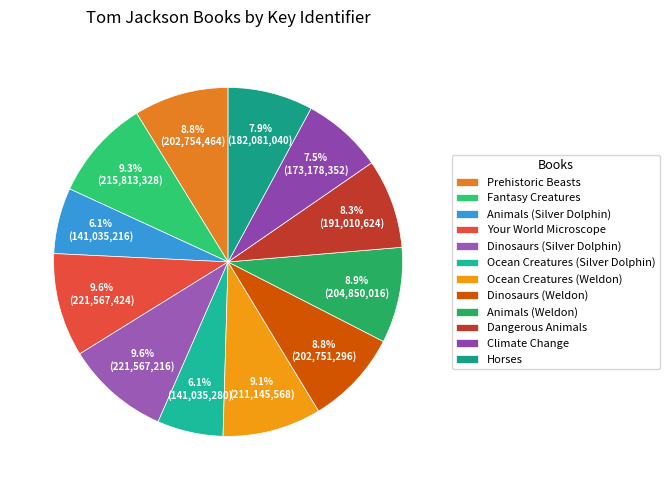

Is the sum of Horses and Fantasy Creatures greater than half?

No